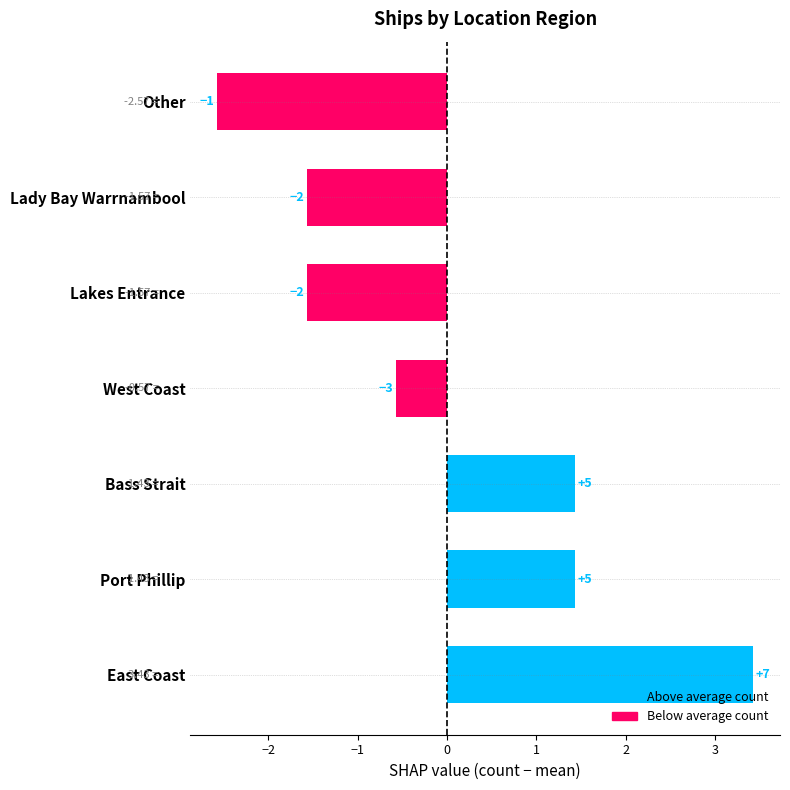

What is the change in value from Bass Strait to West Coast?

-2